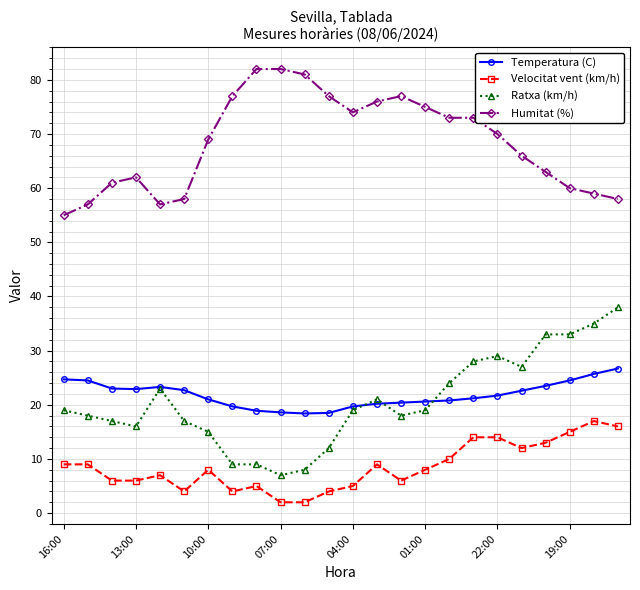

What is the sum of all Humitat (%) values?

1642.0